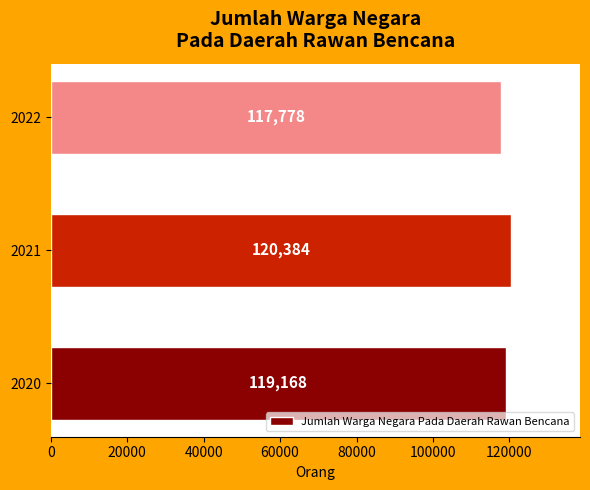

Which has a higher value, 2020 or 2021?

2021